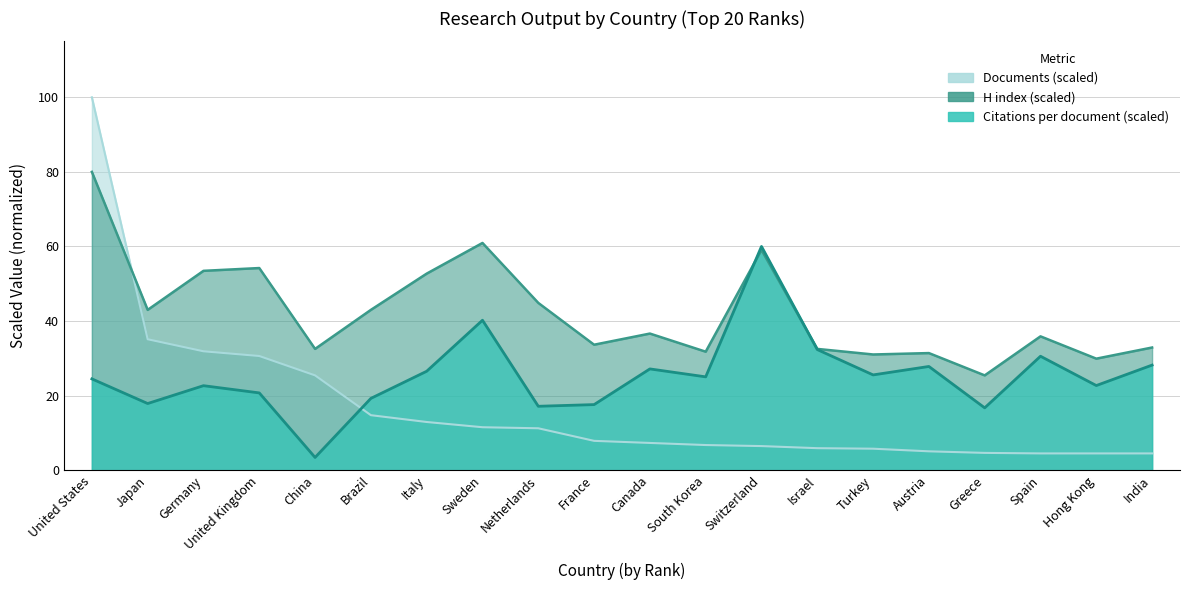

At which category does Citations per document reach its first local valley?

Japan